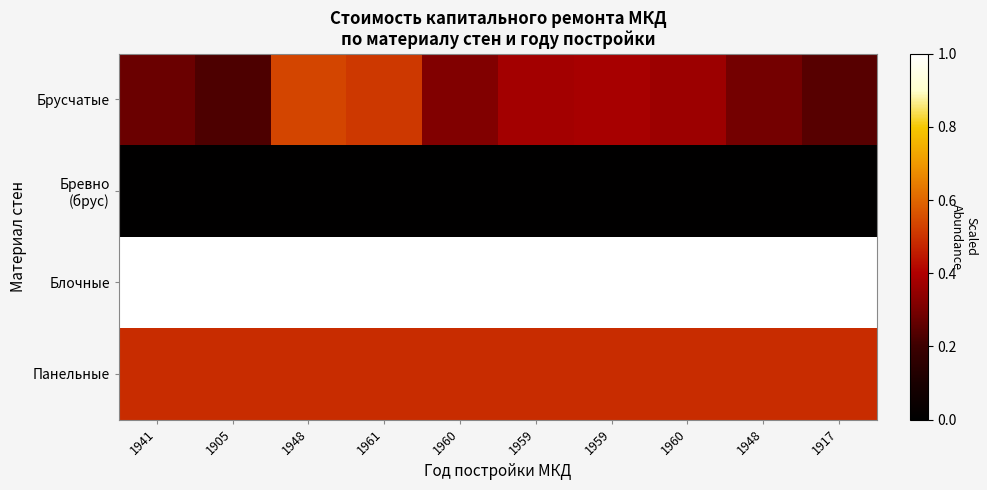

Rank the series at 1960 from lowest to highest value.

Бревно (брус), Брусчатые, Панельные, Блочные